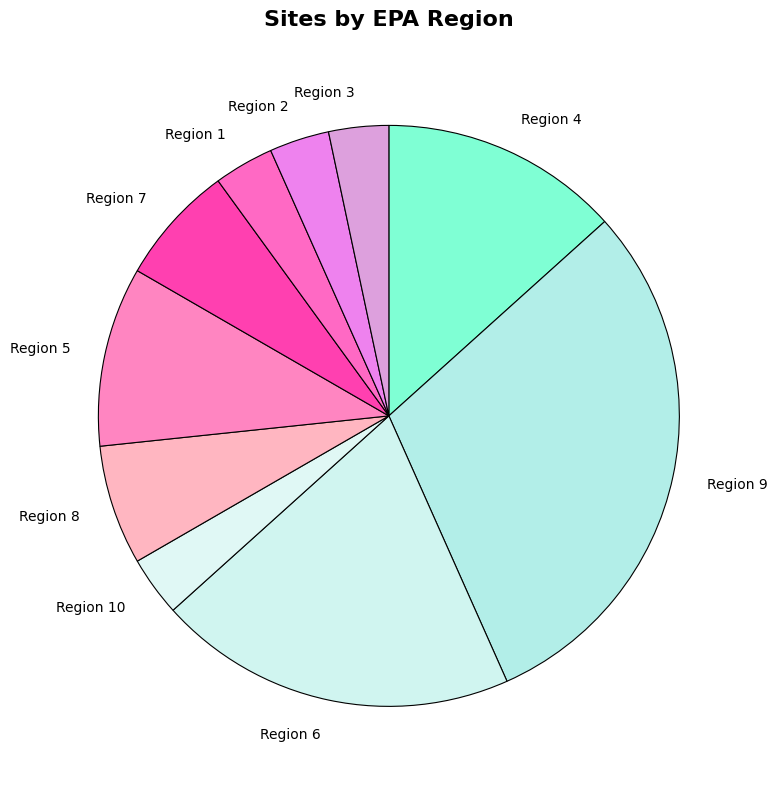

True or false: Region 2 accounts for 15% of the total.

False